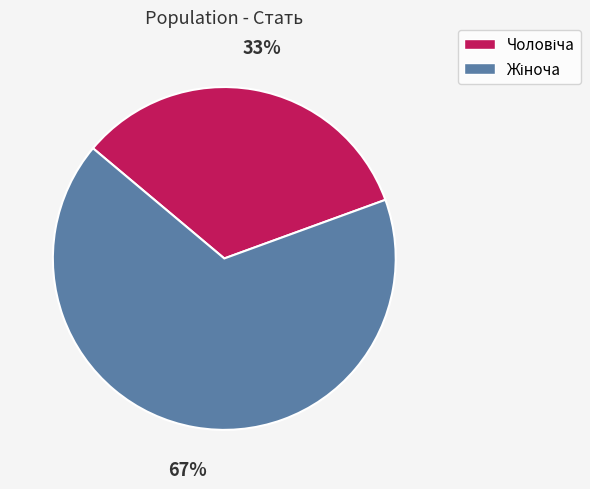

Is there a majority slice in this chart?

Yes